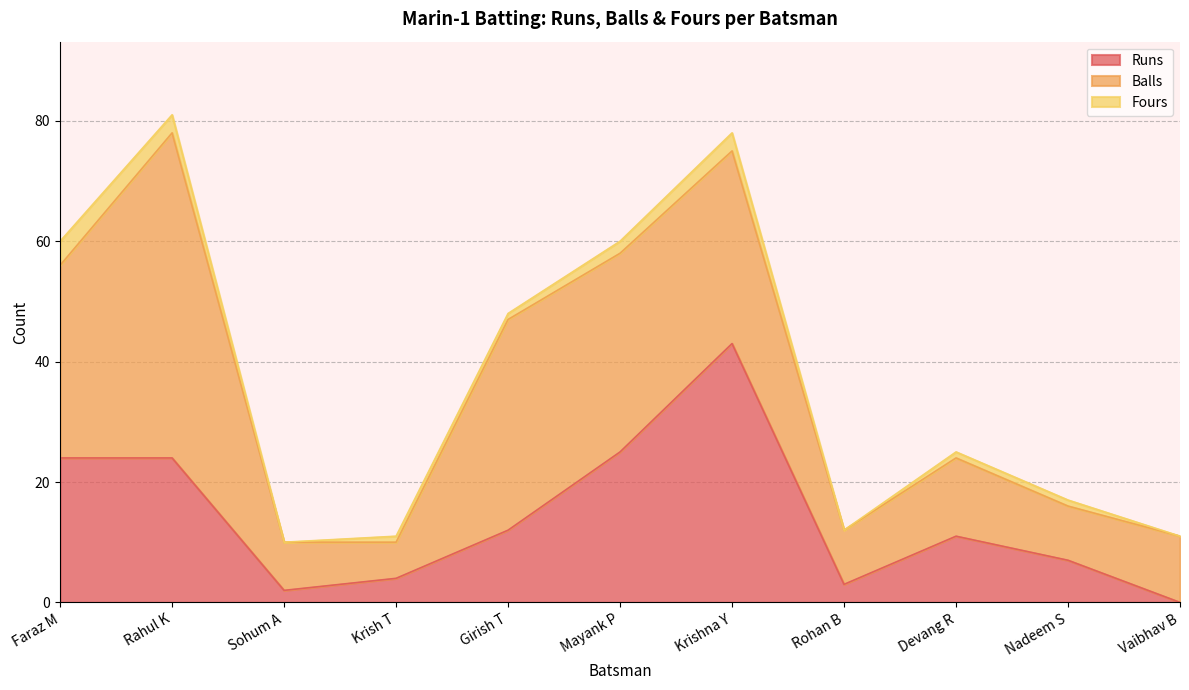

What is the average value of the Fours series?

1